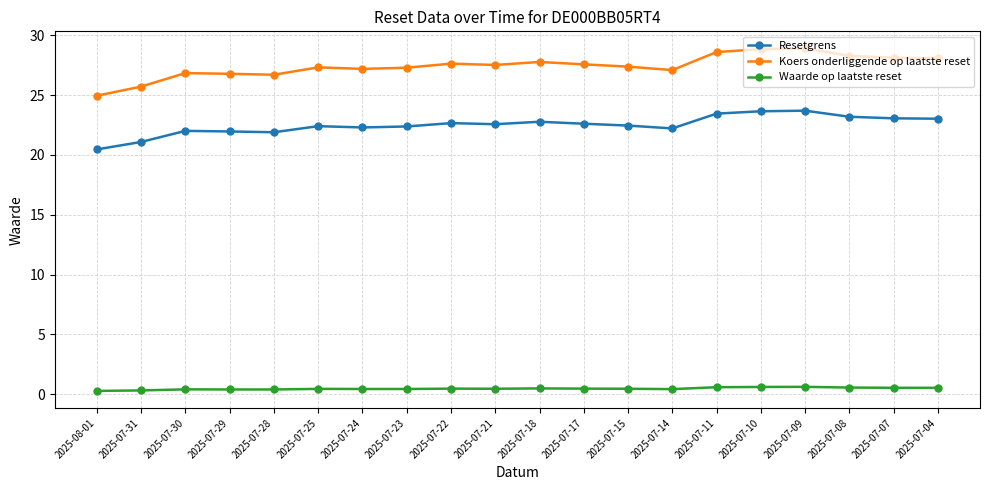

At how many categories does at least one series exceed 20?

20